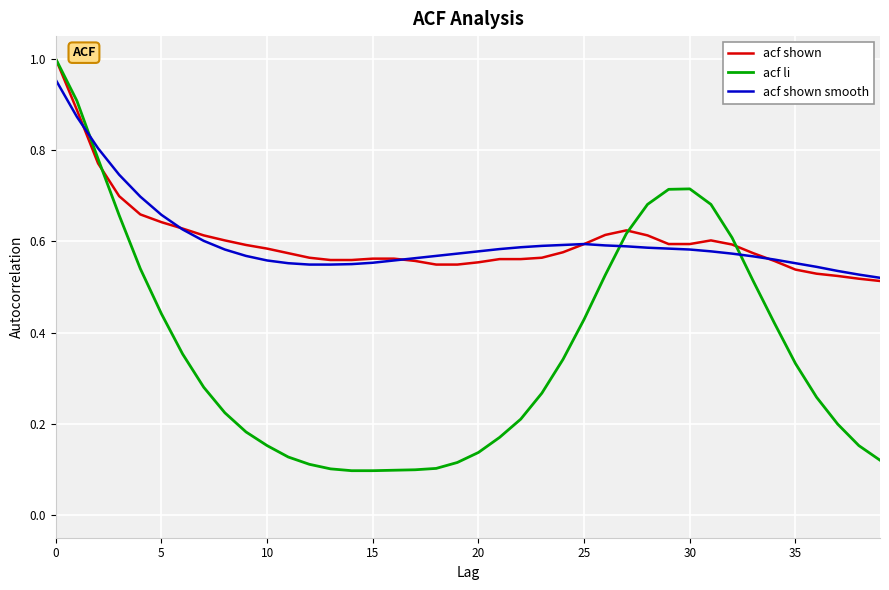

Which series has the largest range (max minus min)?

acf li